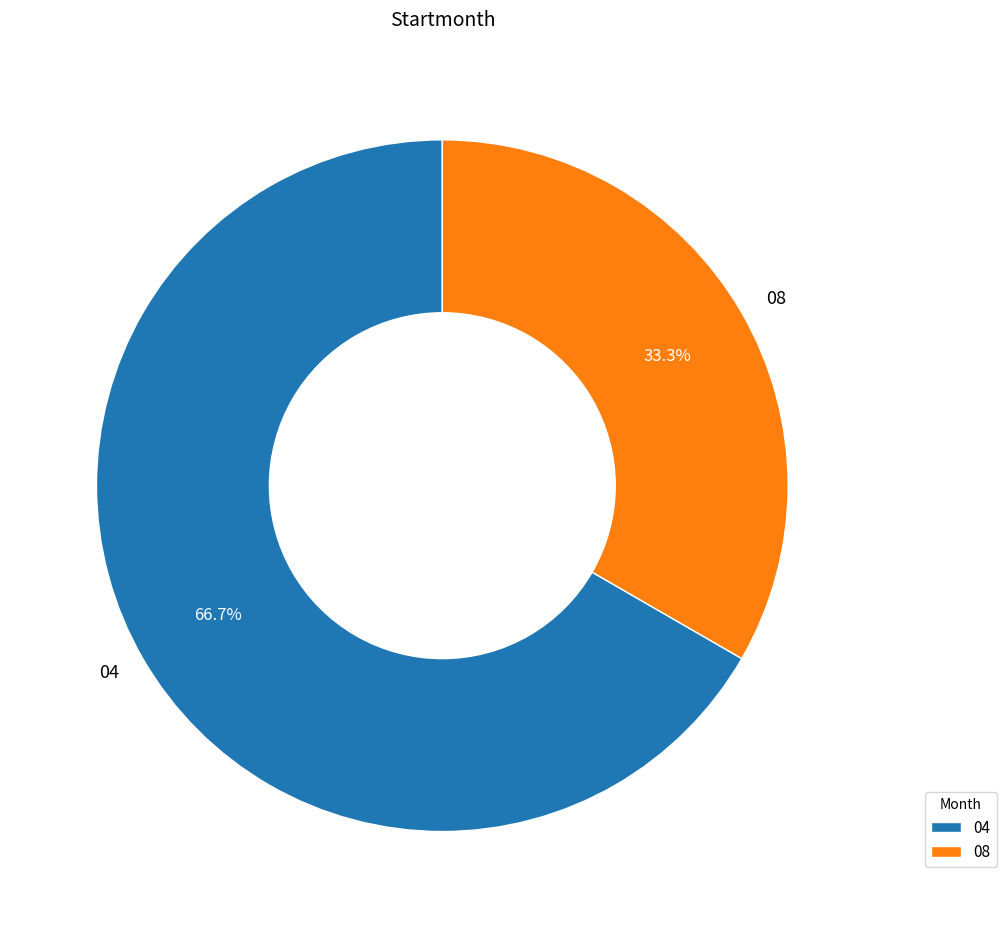

What is the largest slice in the pie chart?

04